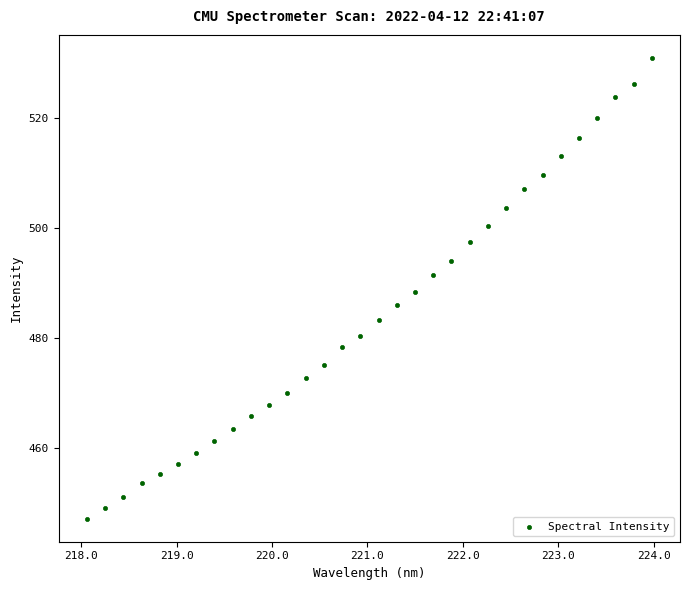

What is the range of Y values (max minus min)?

83.8